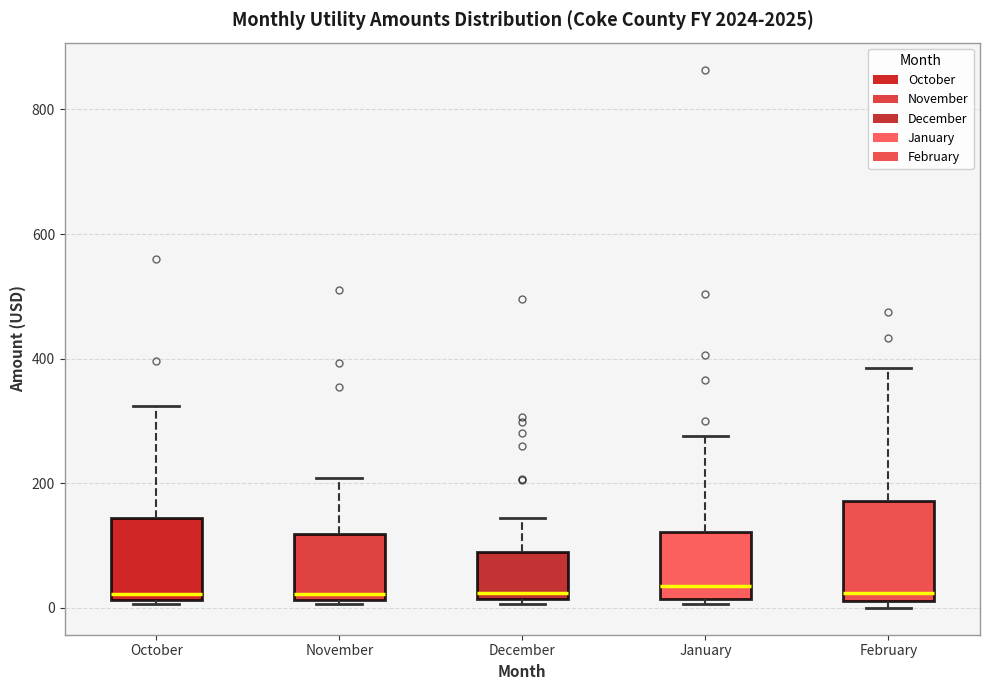

Reading left to right, transcribe this box plot: for each box, give where its median line is, the range the box spans, and where its two whiskers end, as read against the y-axis. The values are not printed on the chart, so give them approximately, as read against the axis.

October: median 20 (just above the box's lower edge), box 20 to 140, whiskers 0 to 320
November: median 20 (just above the box's lower edge), box 20 to 120, whiskers 0 to 200
December: median 20 (just above the box's lower edge), box 20 to 80, whiskers 0 to 140
January: median 40, box 20 to 120, whiskers 0 to 280
February: median 20 (just above the box's lower edge), box 20 to 180, whiskers 0 to 380